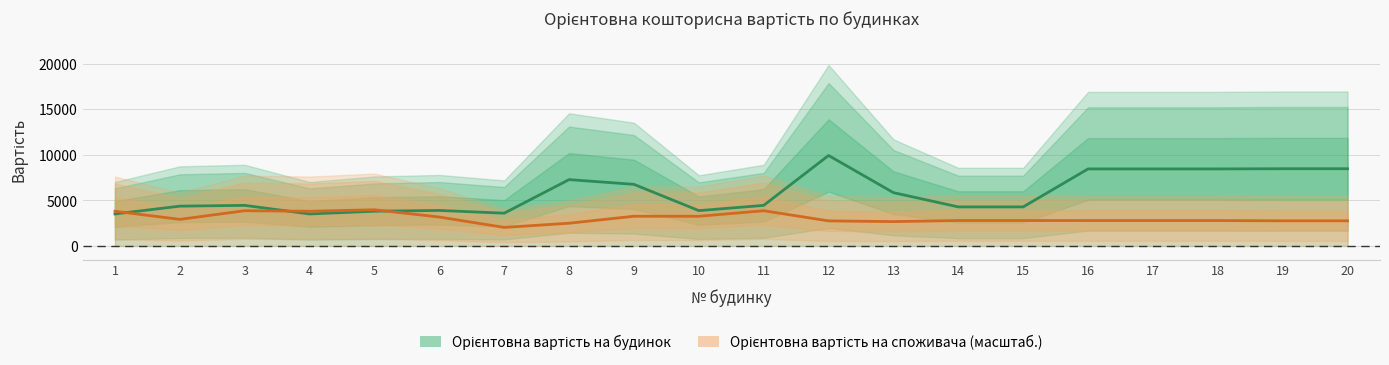

How many categories are shown in the chart?

20